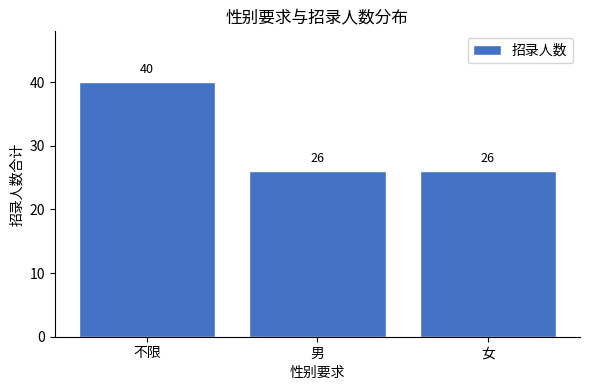

How many values are between 26 and 40?

3